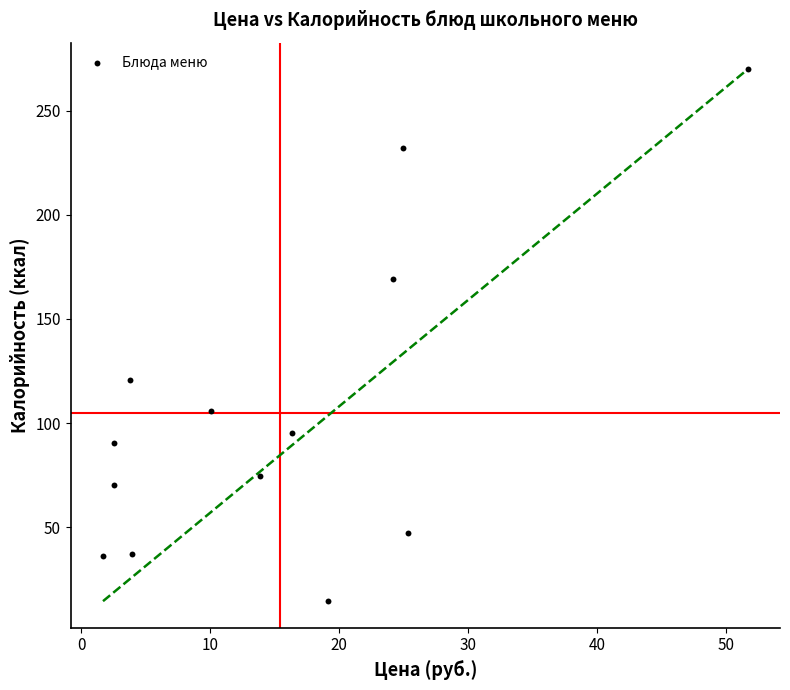

What is the range of Y values (max minus min)?

255.6